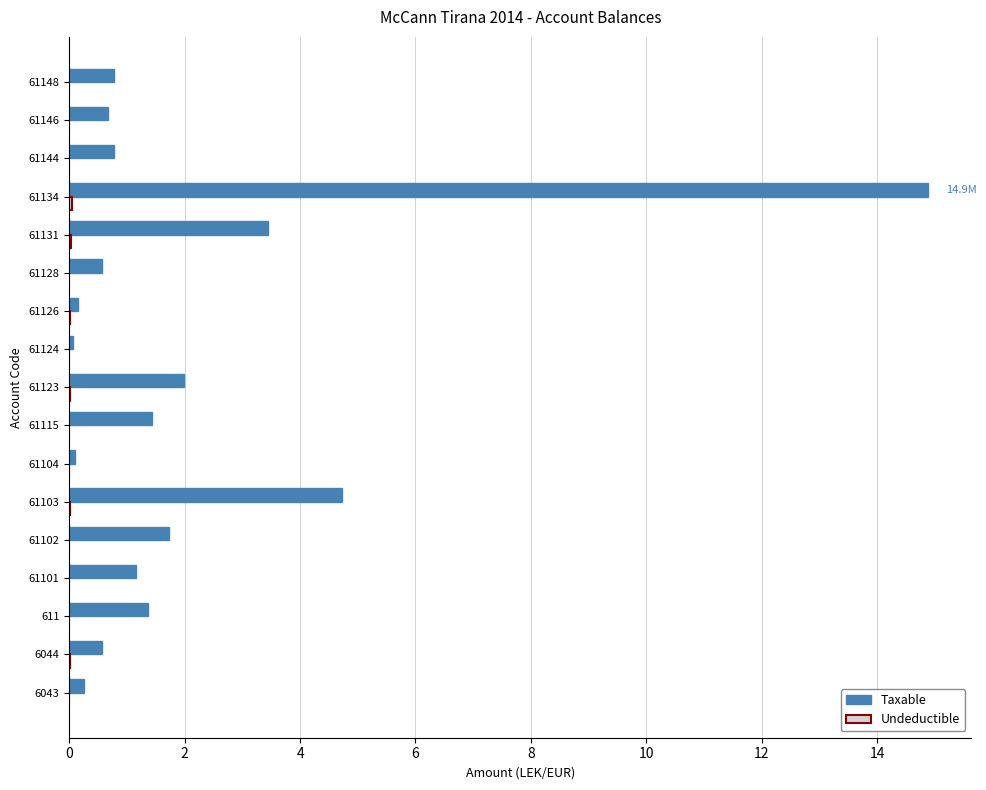

How many data points does each series have?

17